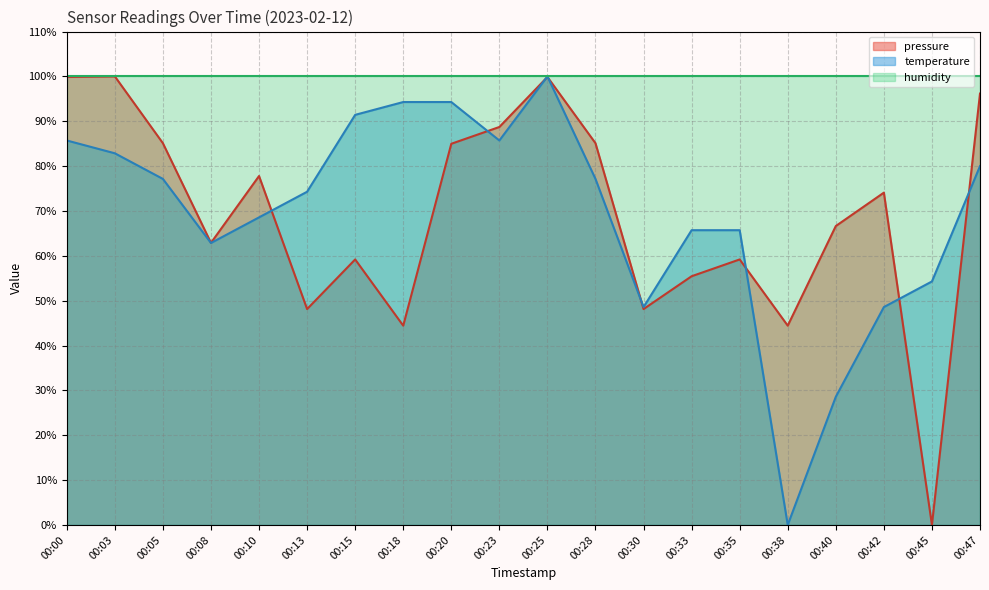

How many values in the temperature series exceed 77?

10